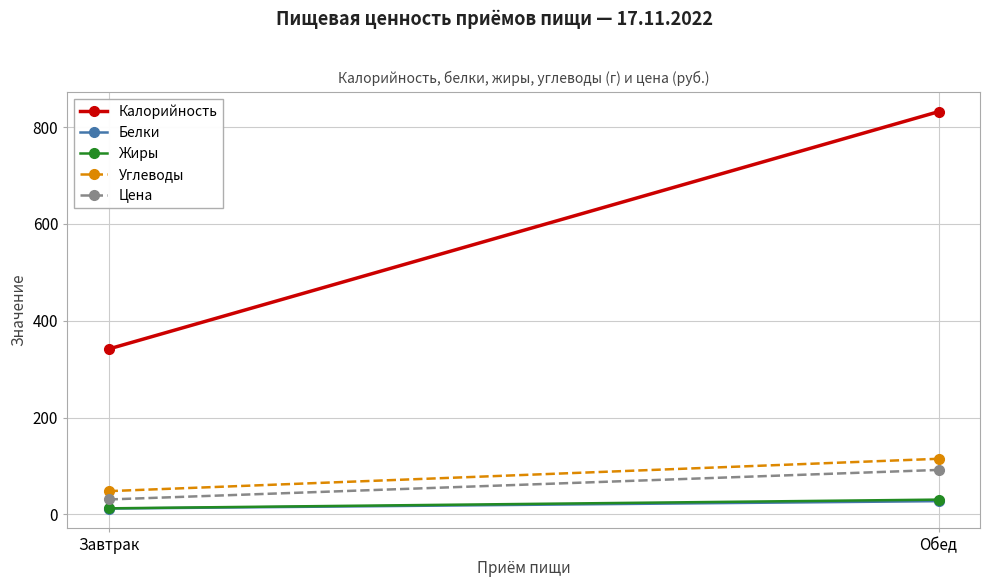

How many Цена values are between 31 and 92?

2